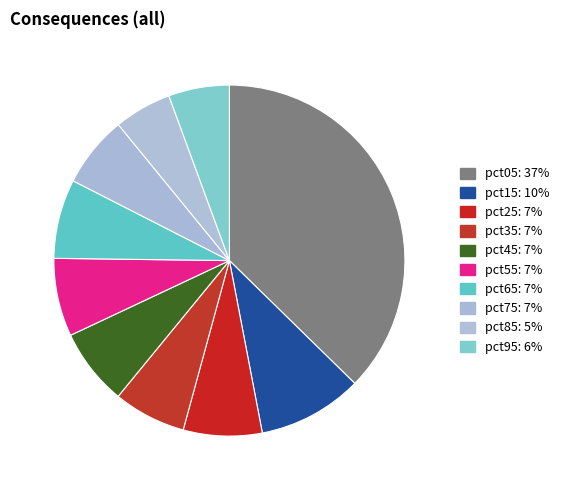

Rank the categories by value from lowest to highest.

pct85, pct95, pct75, pct35, pct45, pct55, pct25, pct65, pct15, pct05